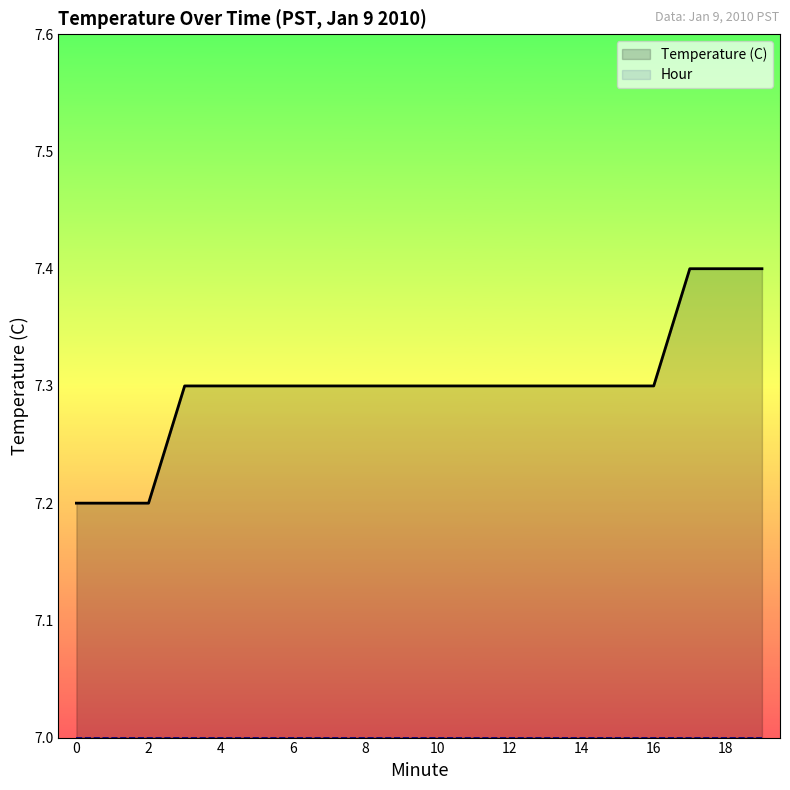

Rank the series by their average value, from highest to lowest.

Temperature (C), Hour